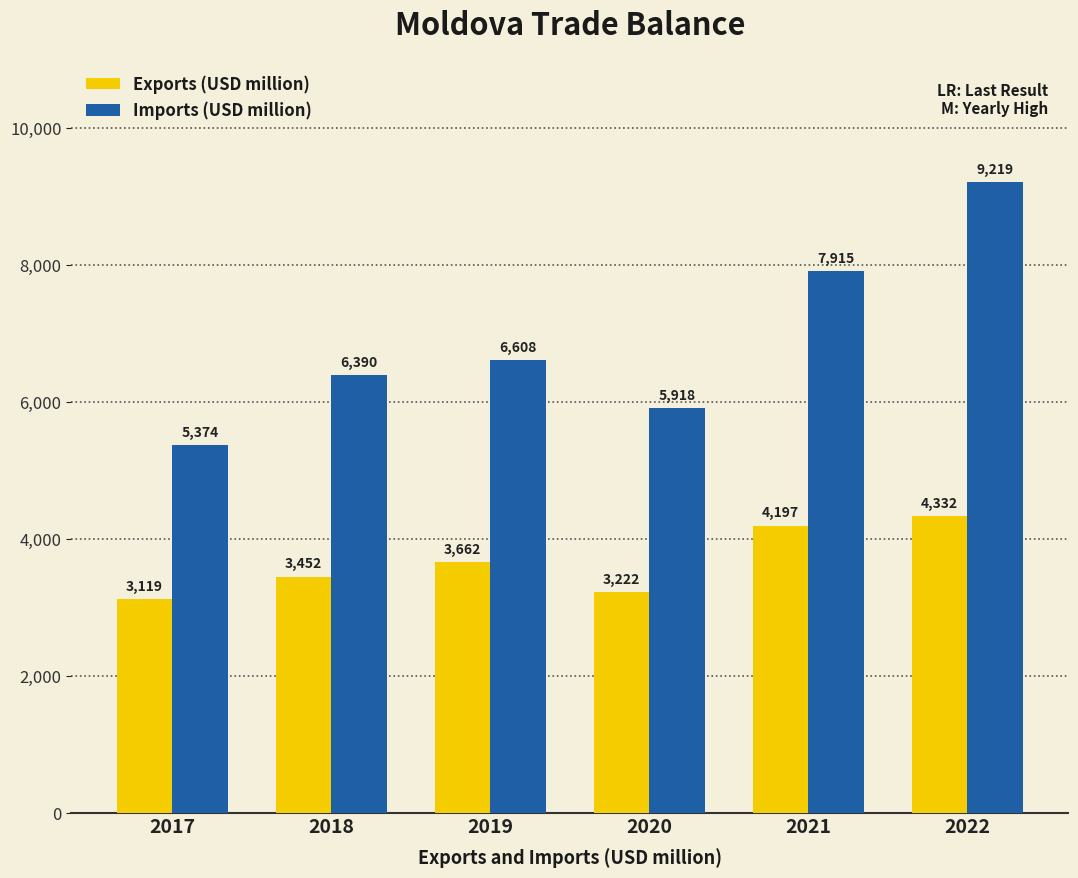

Which series has the largest total across all categories?

Imports (USD million)